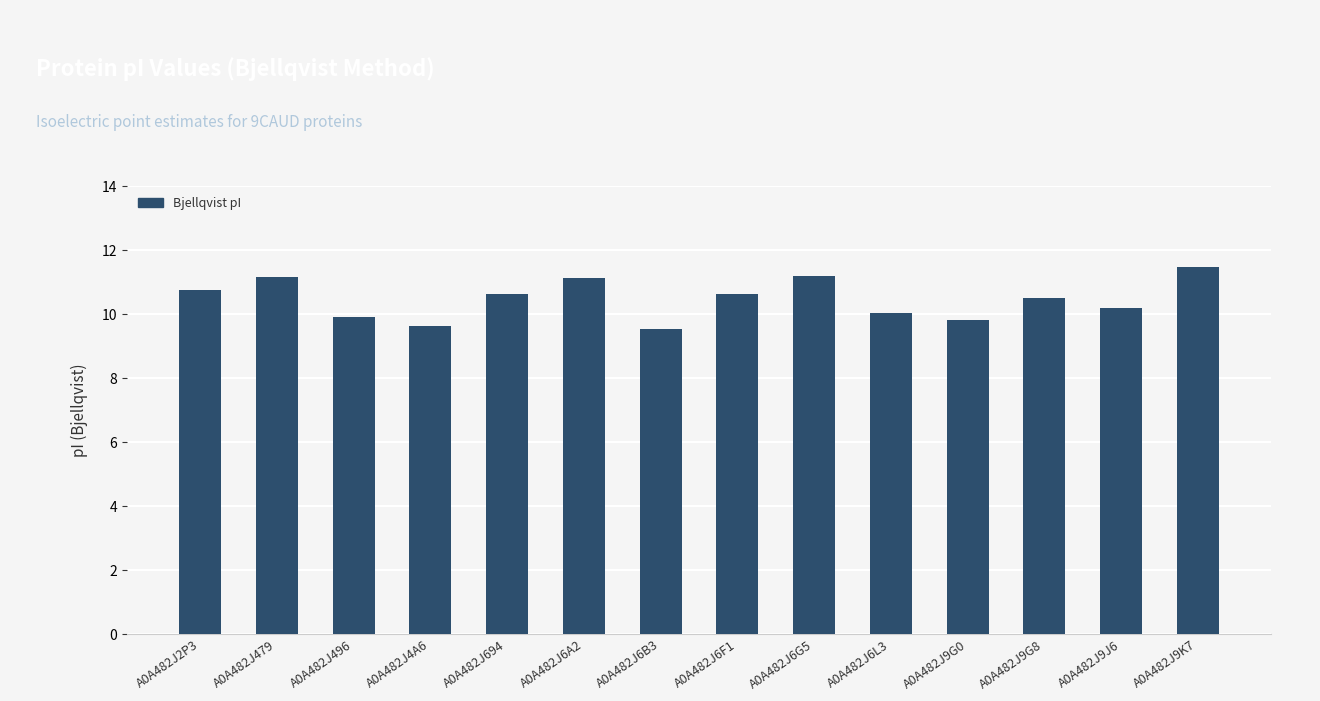

Between A0A482J479 and A0A482J694, which is larger?

A0A482J479